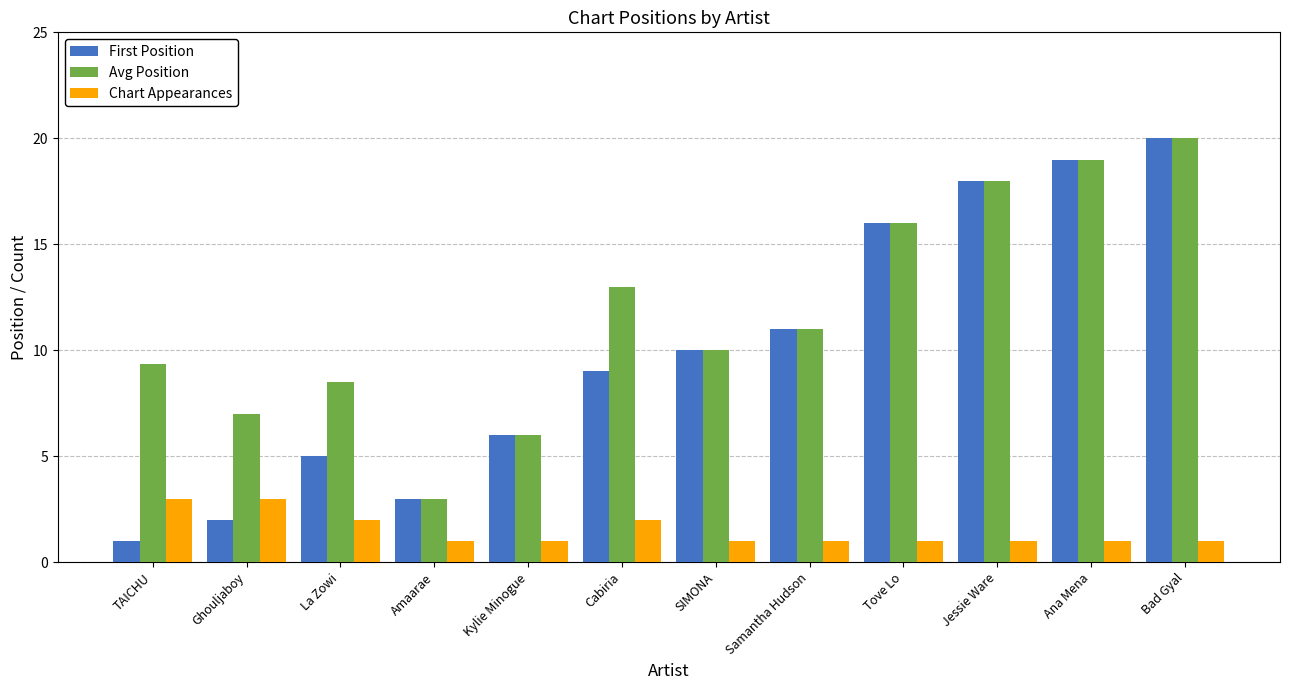

Rank the series by their average value, from highest to lowest.

Avg Position, First Position, Chart Appearances